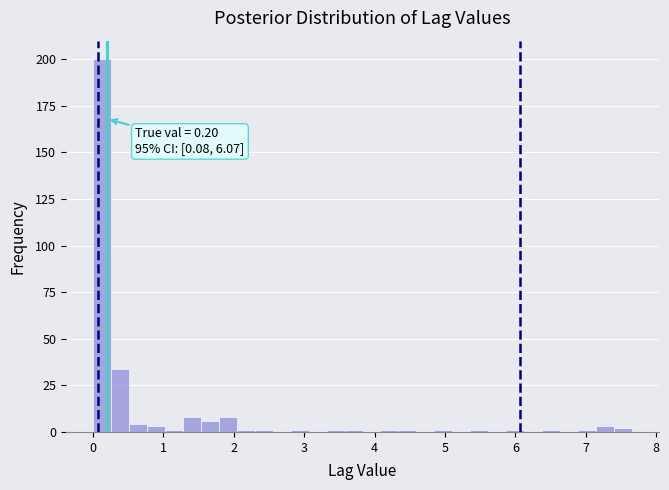

Around what value on the x-axis is the tallest bar? Give the approximate position of its centre, as read against the axis.

0.1